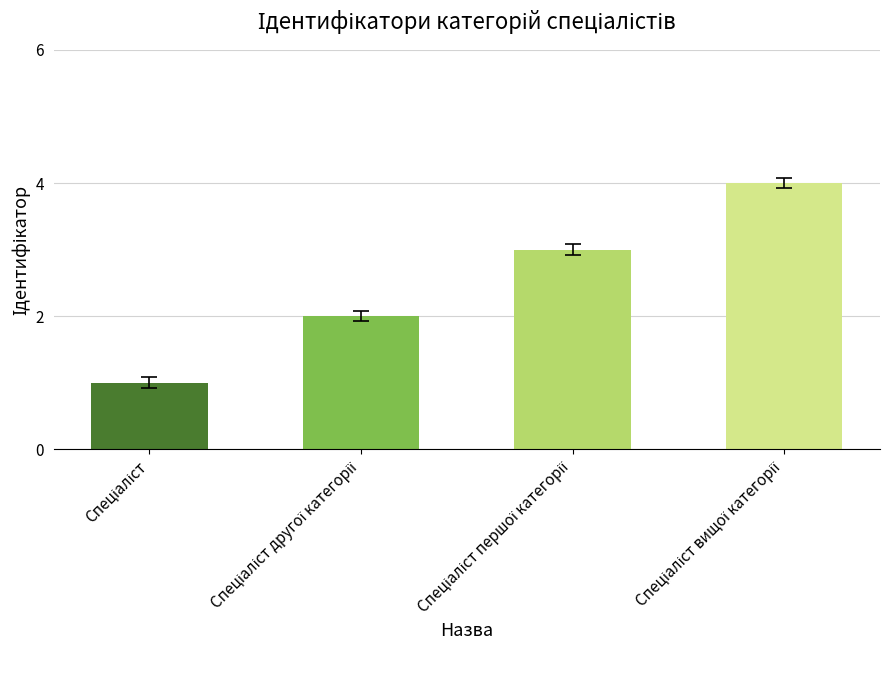

Reading right to left, transcribe all the data shown in this chart.

4	3	2	1